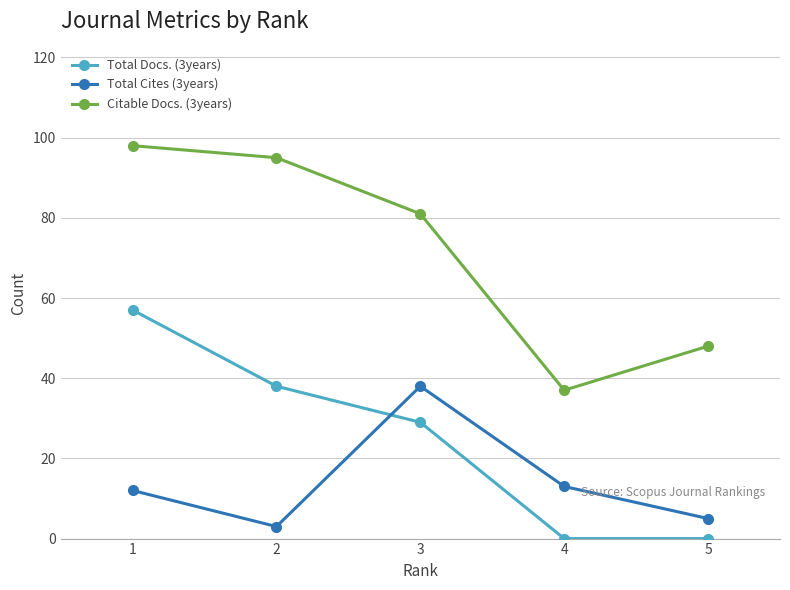

What are all the series names shown in the legend?

Total Docs. (3years), Total Cites (3years), Citable Docs. (3years)